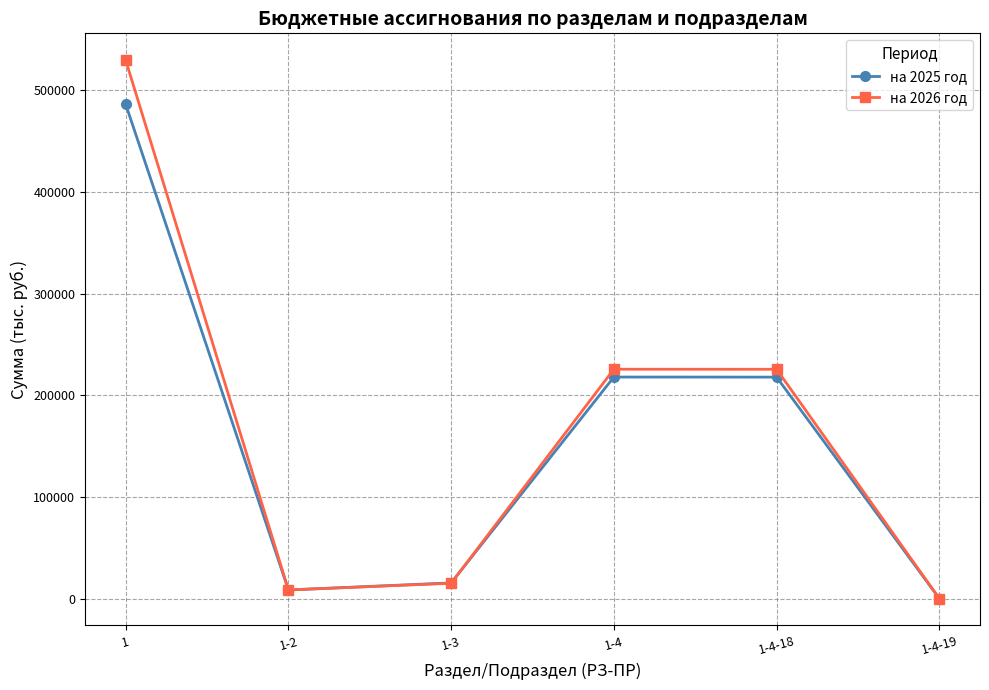

How many values in the на 2026 год series are below 225629?

3